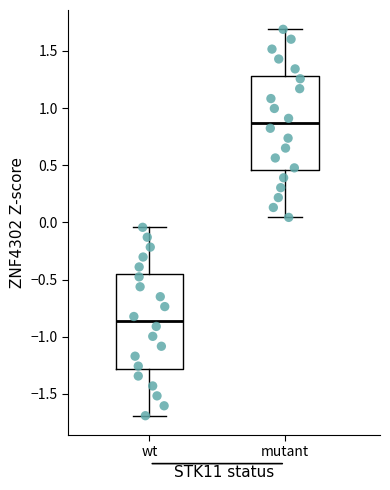

Reading left to right, transcribe this box plot: for each box, give where its median line is, the range the box spans, and where its two whiskers end, as read against the y-axis. The values are not printed on the chart, so give them approximately, as read against the axis.

wt: median -0.85, box -1.30 to -0.45, whiskers -1.70 to -0.05
mutant: median 0.85, box 0.45 to 1.30, whiskers 0.05 to 1.70